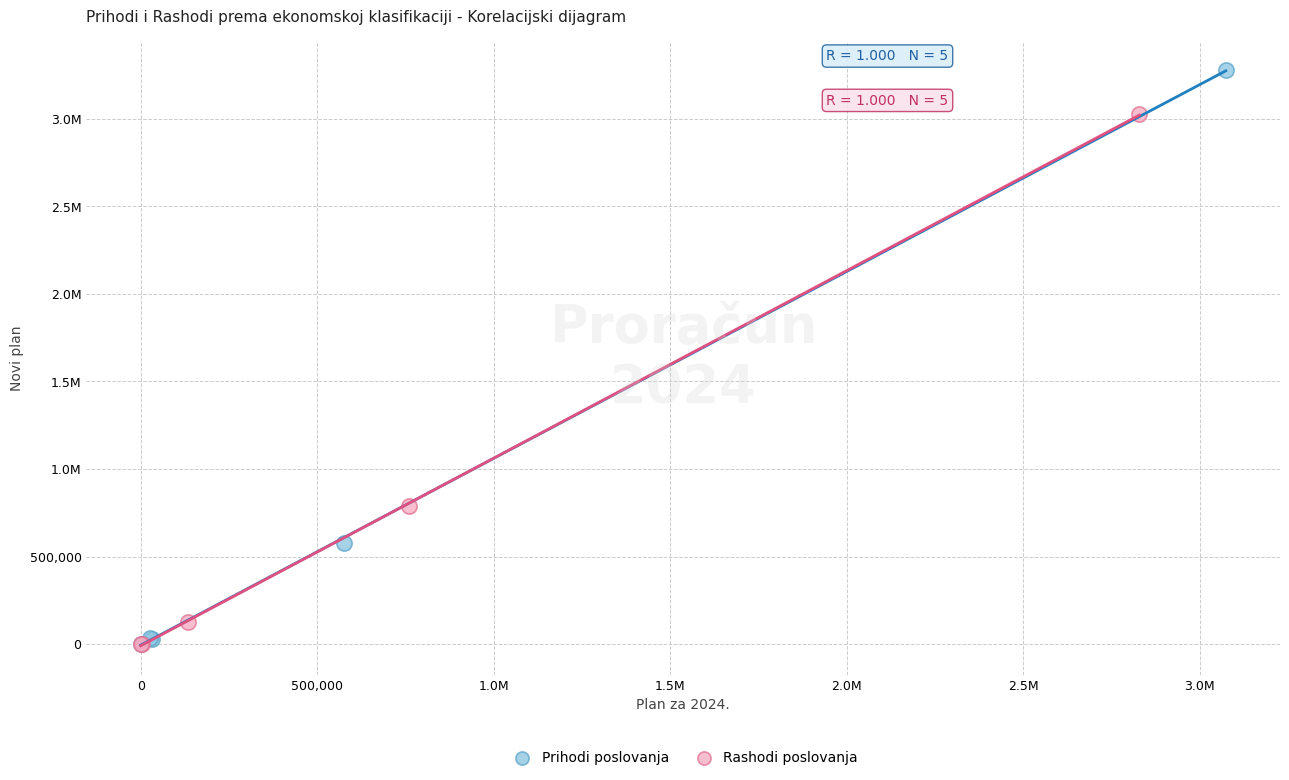

What are all the series names shown in the legend?

Prihodi poslovanja, Rashodi poslovanja